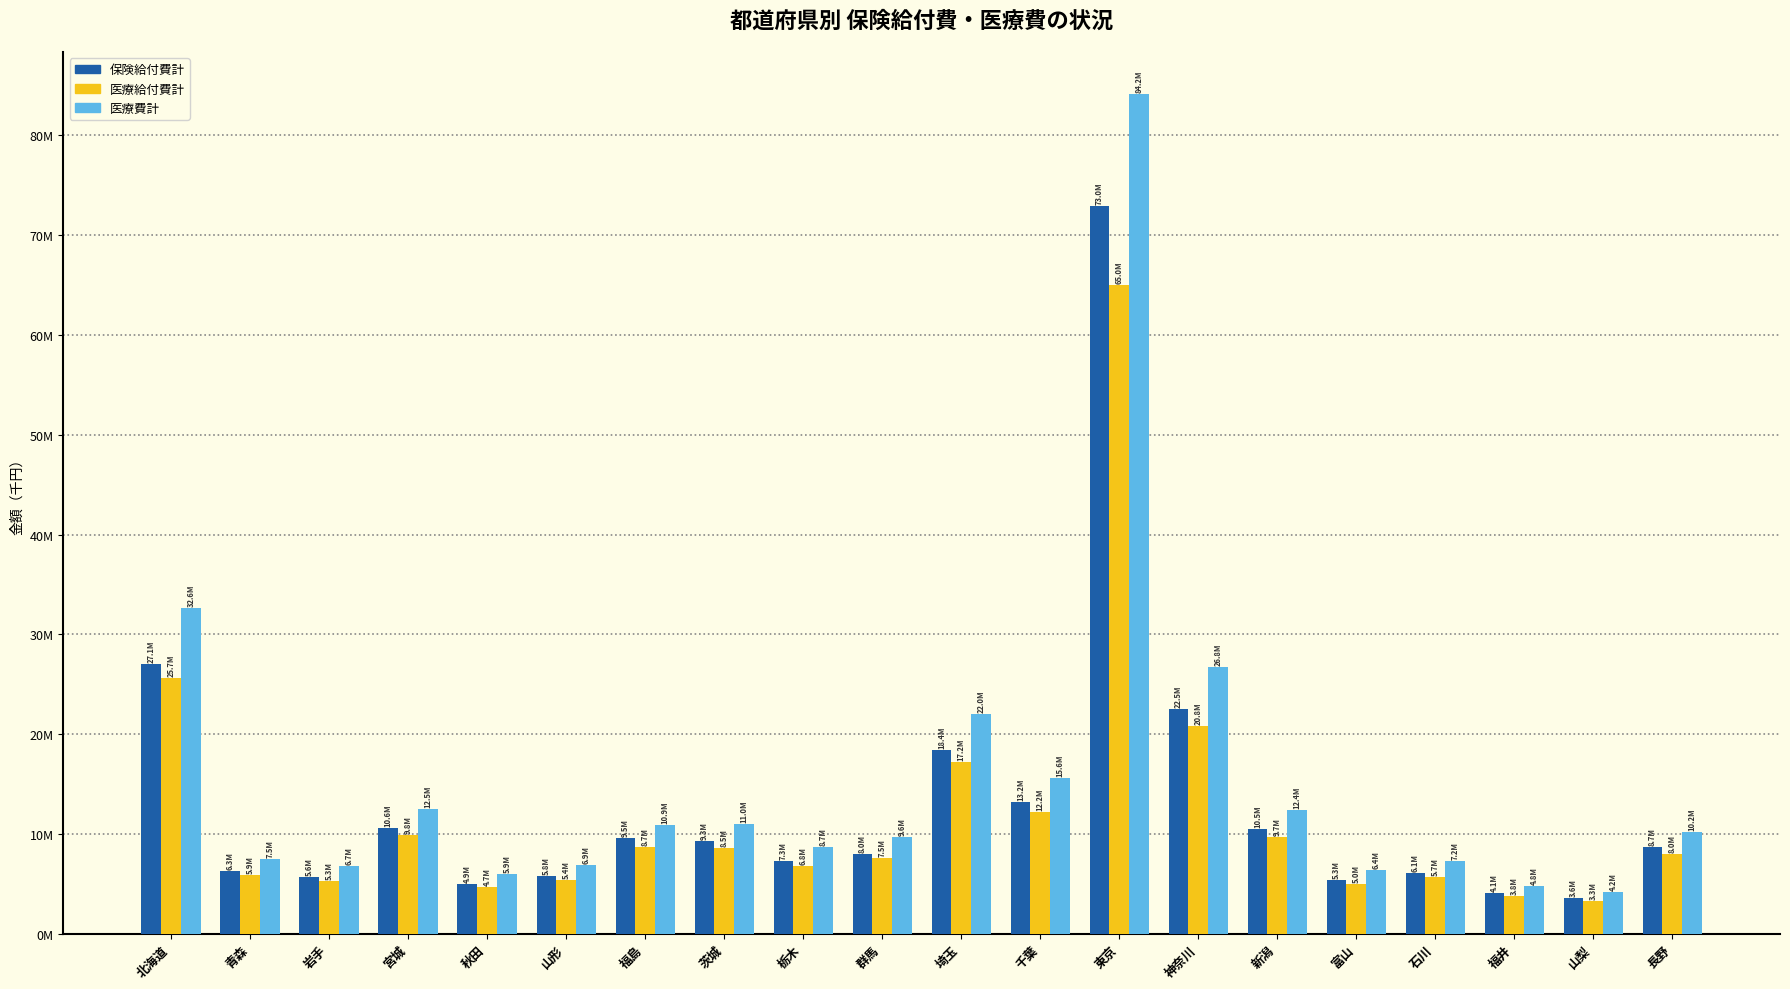

What are all the series names shown in the legend?

保険給付費計, 医療給付費計, 医療費計